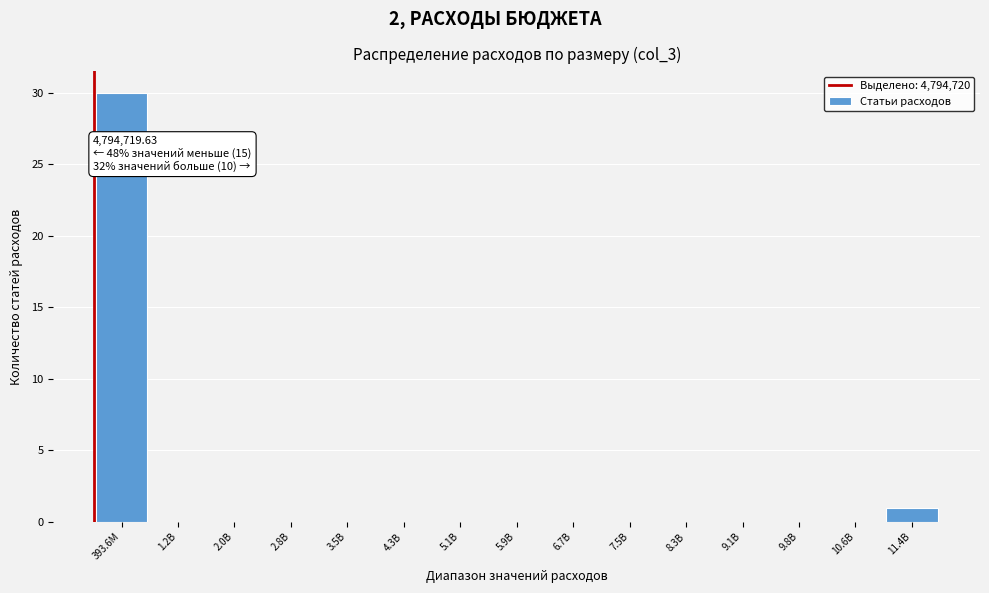

Reading left to right, list all the values displayed in this chart.

393.6M=30	1.2B=0	2.0B=0	2.8B=0	3.5B=0	4.3B=0	5.1B=0	5.9B=0	6.7B=0	7.5B=0	8.3B=0	9.1B=0	9.8B=0	10.6B=0	11.4B=1